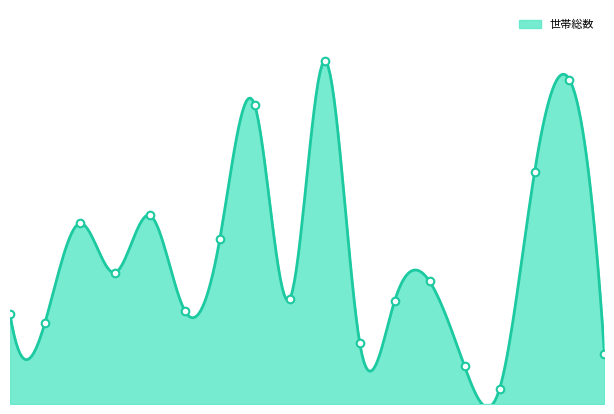

Which has a higher value, 是川 or 白銀?

白銀